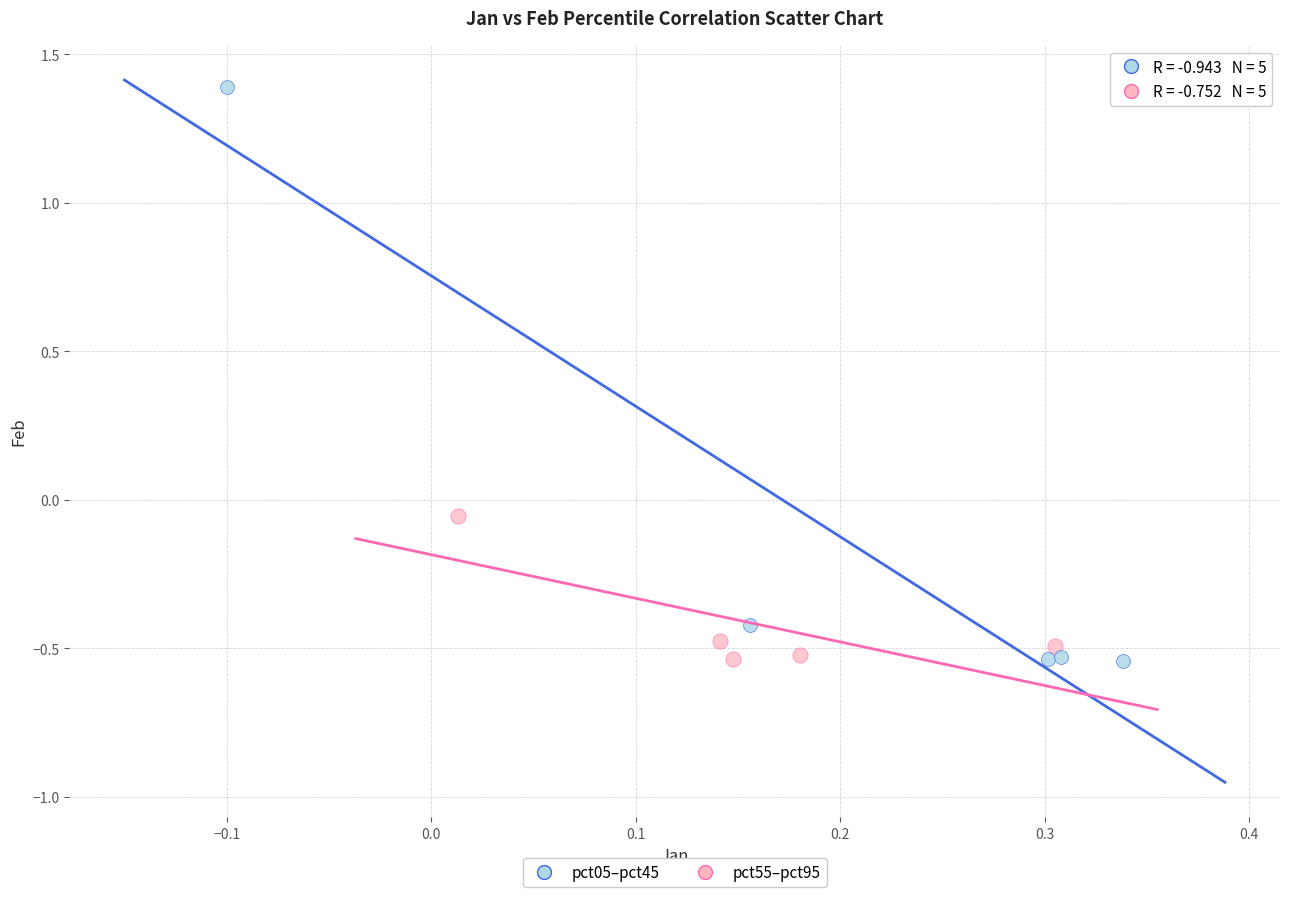

Which series contains the highest Y value?

pct05–pct45